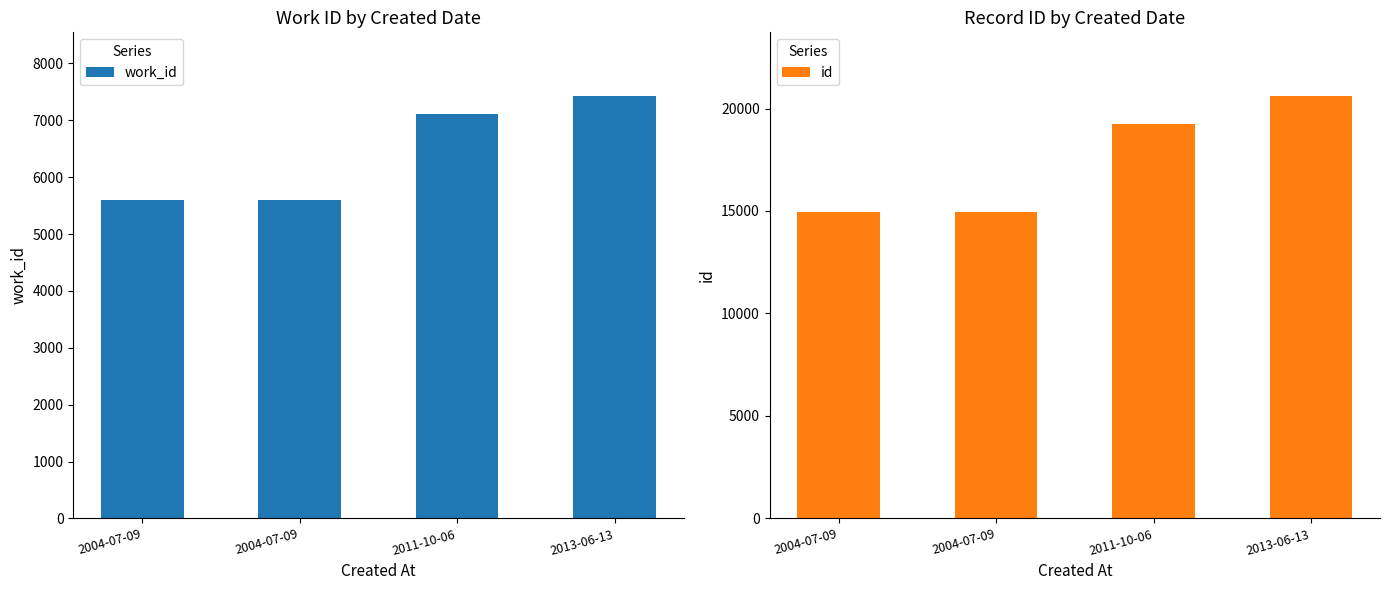

What is the total value across all series at 2004-07-09?

20554